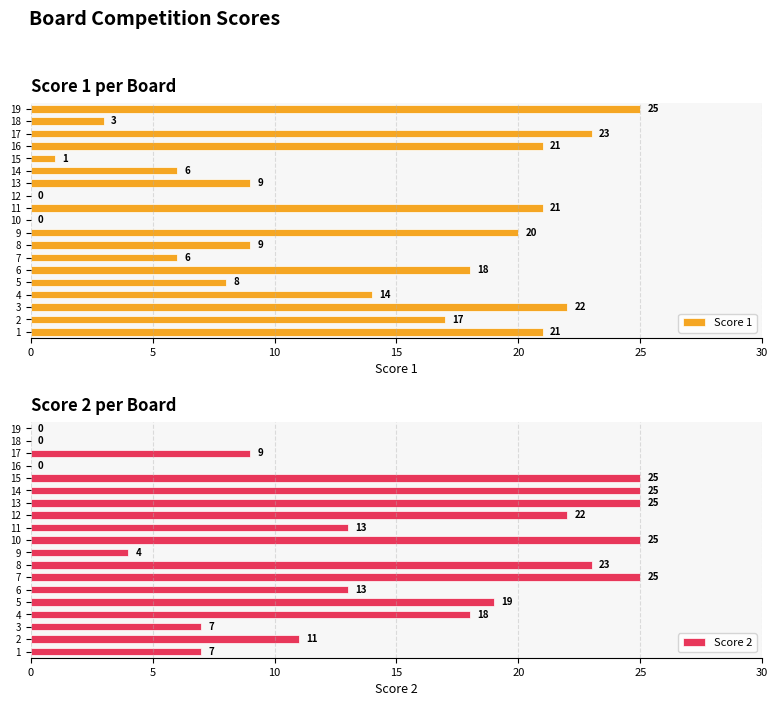

The Score 1 series shows 3 at 7. True or false?

False